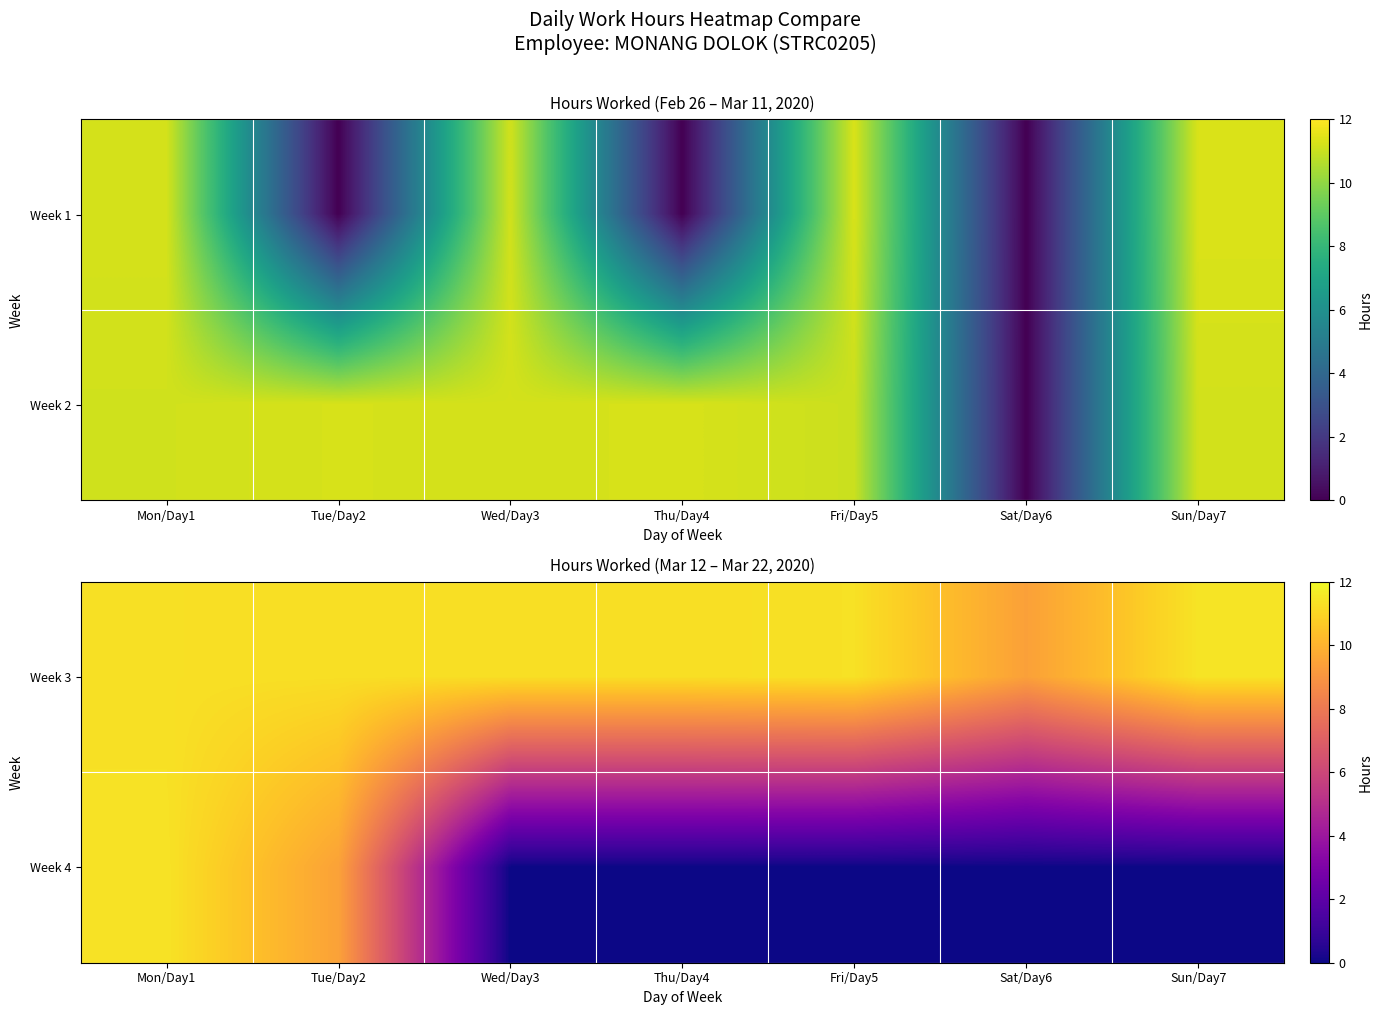

True or false: Week 4 has a value of 6.1 at Sat/Day6.

False